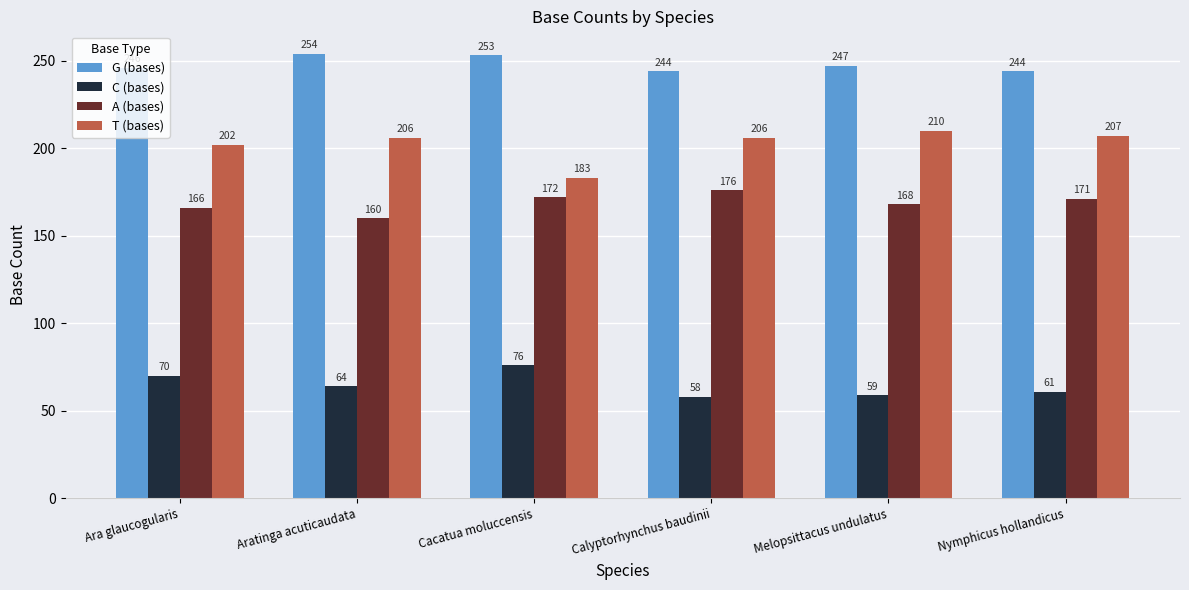

What are all the series names shown in the legend?

G (bases), C (bases), A (bases), T (bases)